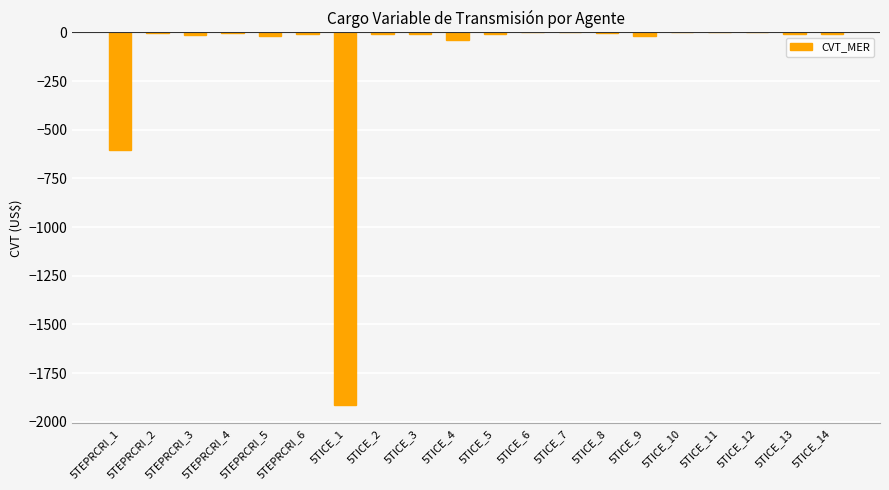

Count the number of data series in this chart.

1